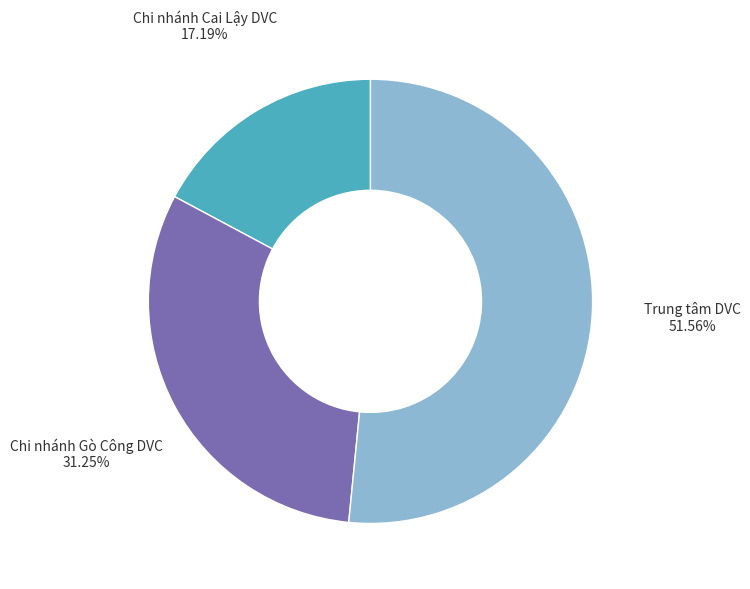

Which category accounts for the majority?

Trung tâm DVC